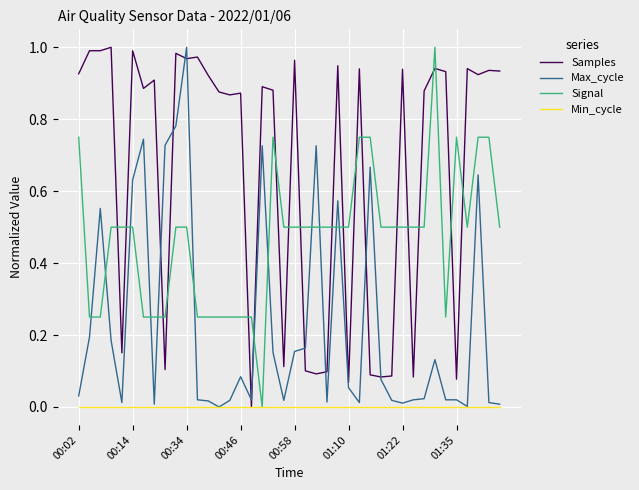

Rank the series by their average value, from lowest to highest.

Min_cycle, Max_cycle, Signal, Samples